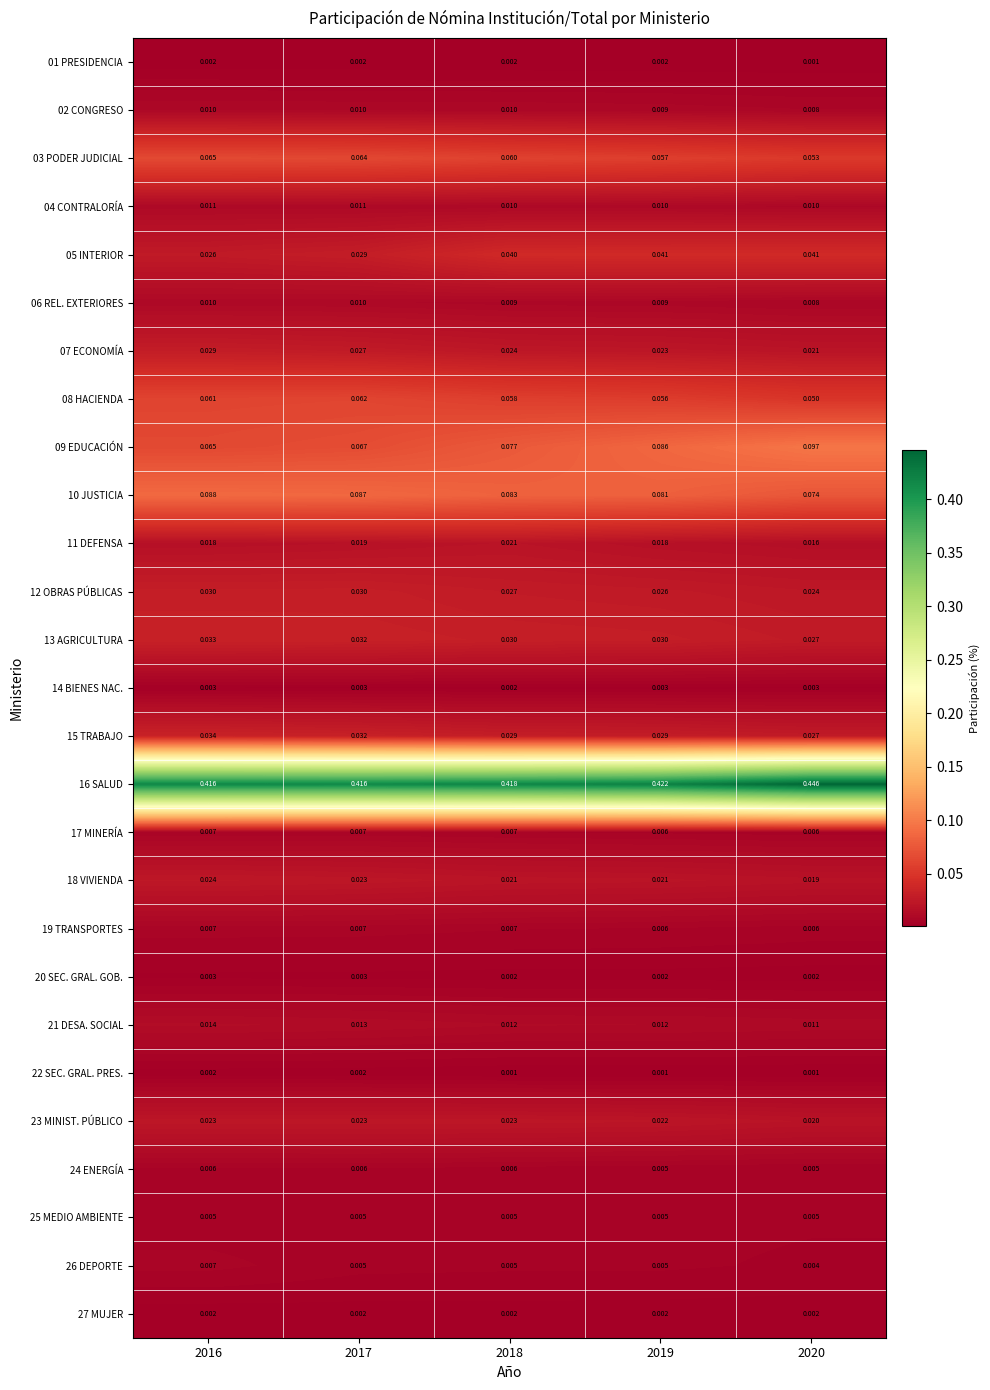

Is the value of 25 MEDIO AMBIENTE at 2016 greater than the value of 12 OBRAS PÚBLICAS at 2019?

No